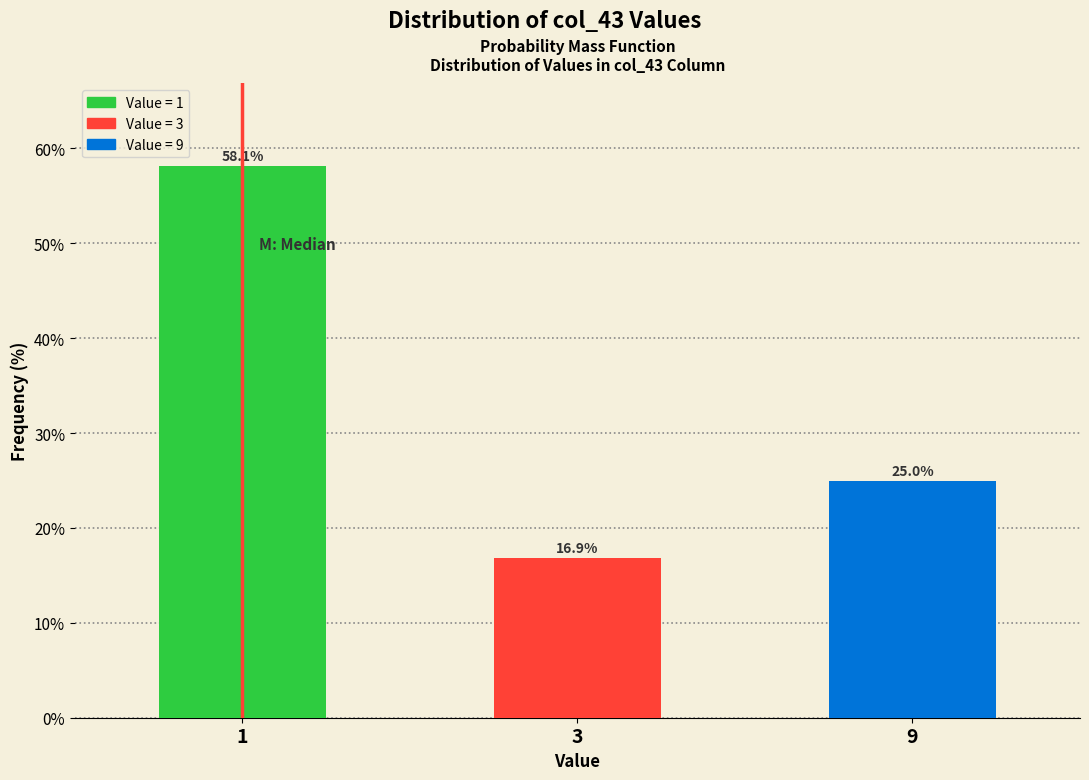

Reading left to right, what are all the values shown in this chart?

1=58.1	3=16.9	9=25.0